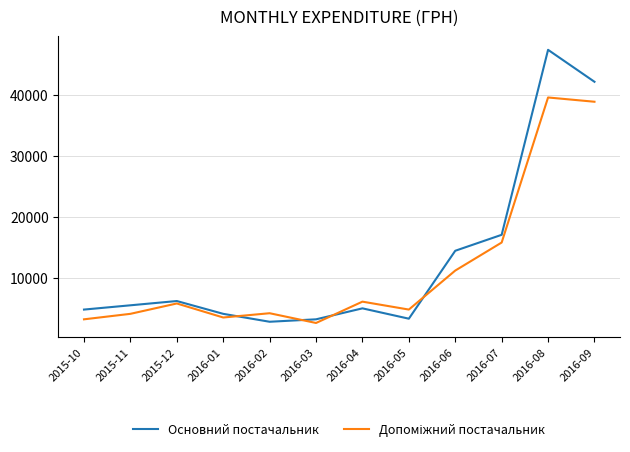

Which label corresponds to the largest value in the chart?

2016-08